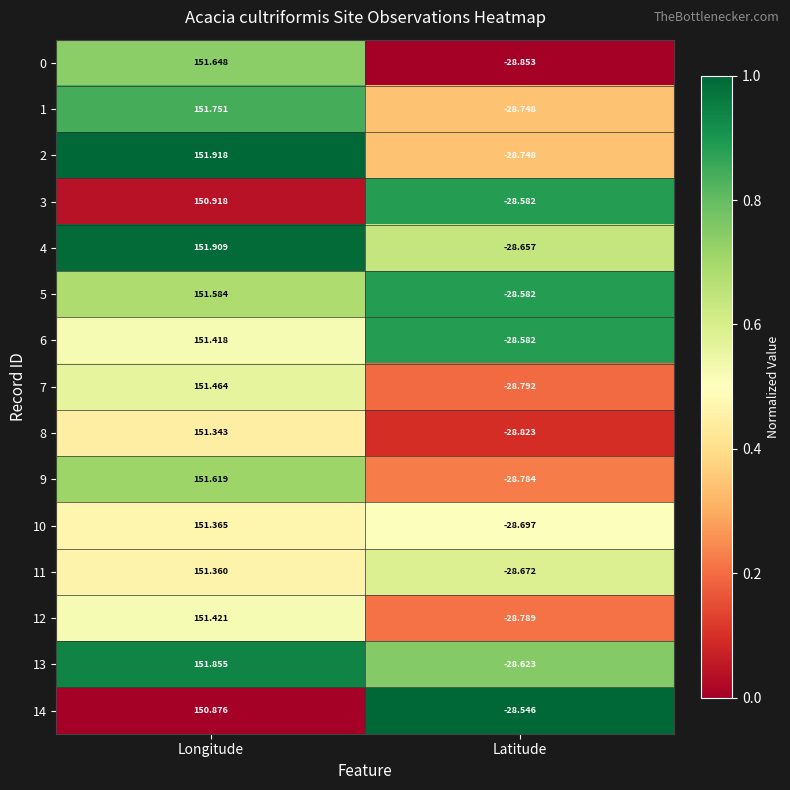

At which category is the sum across all series the highest?

Longitude